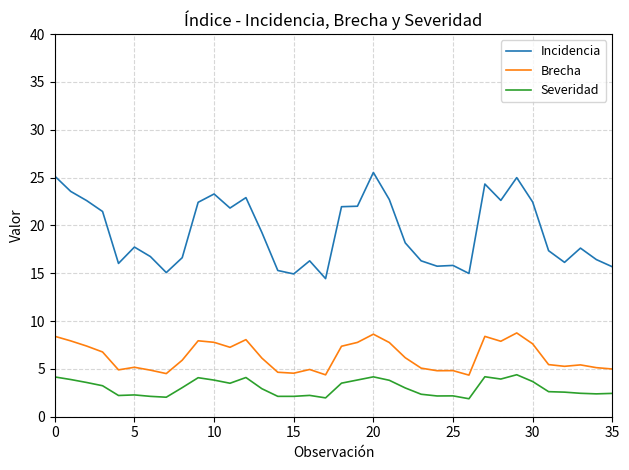

What are all the series names shown in the legend?

Incidencia, Brecha, Severidad